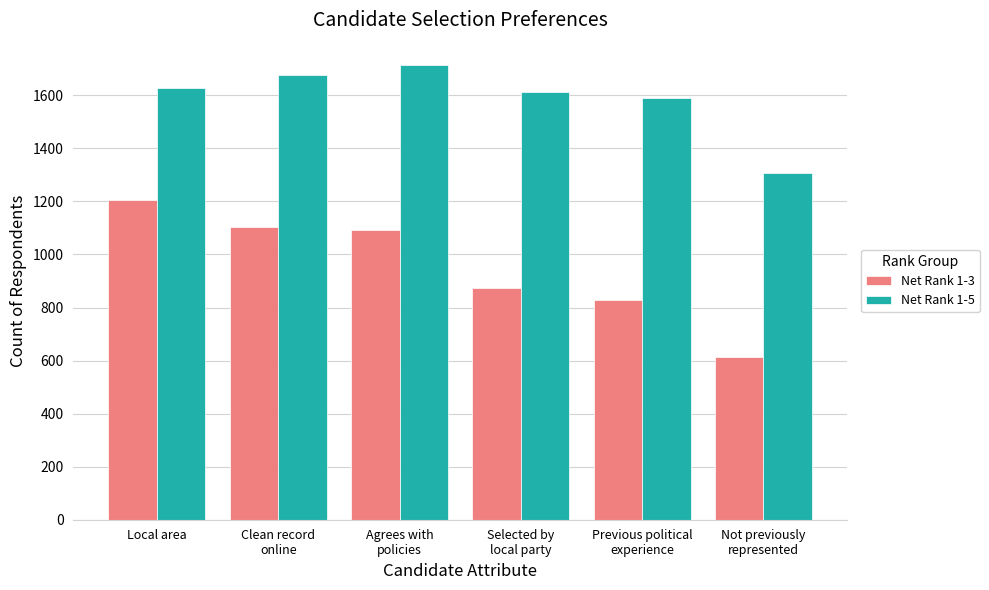

Where is Net Rank 1-3 nearest to the value 908?

Selected by
local party